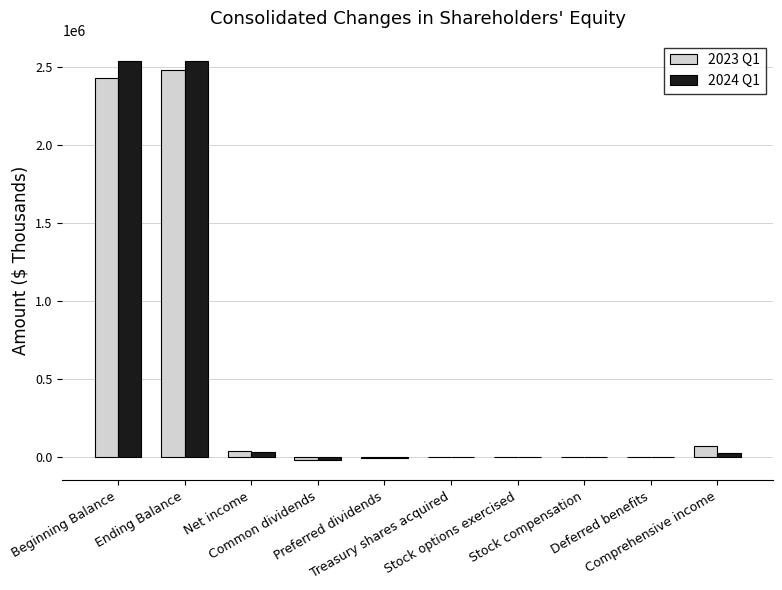

Which series has the largest range (max minus min)?

2024 Q1